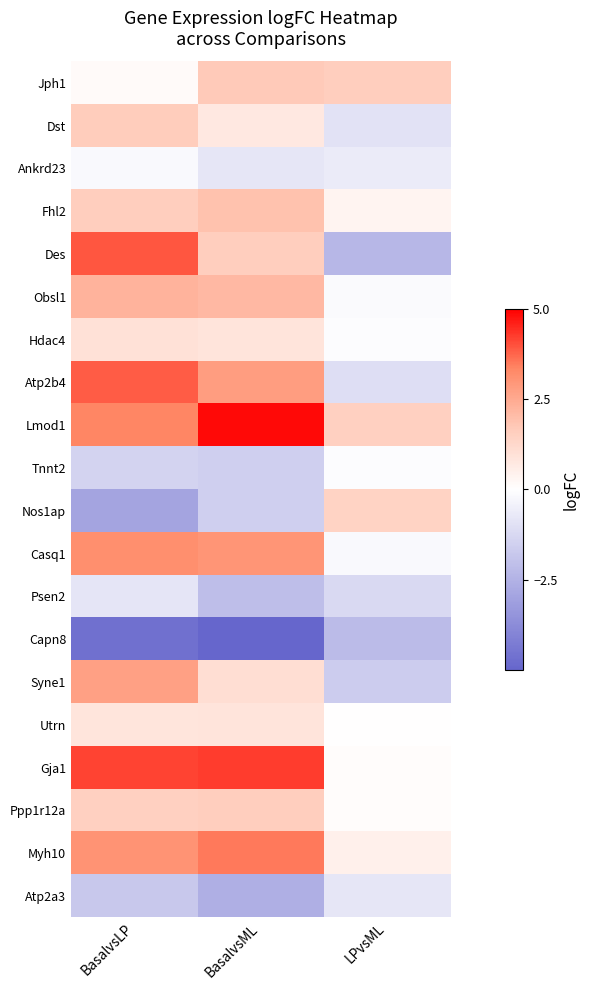

What is the total value across all series at BasalvsML?

15.4